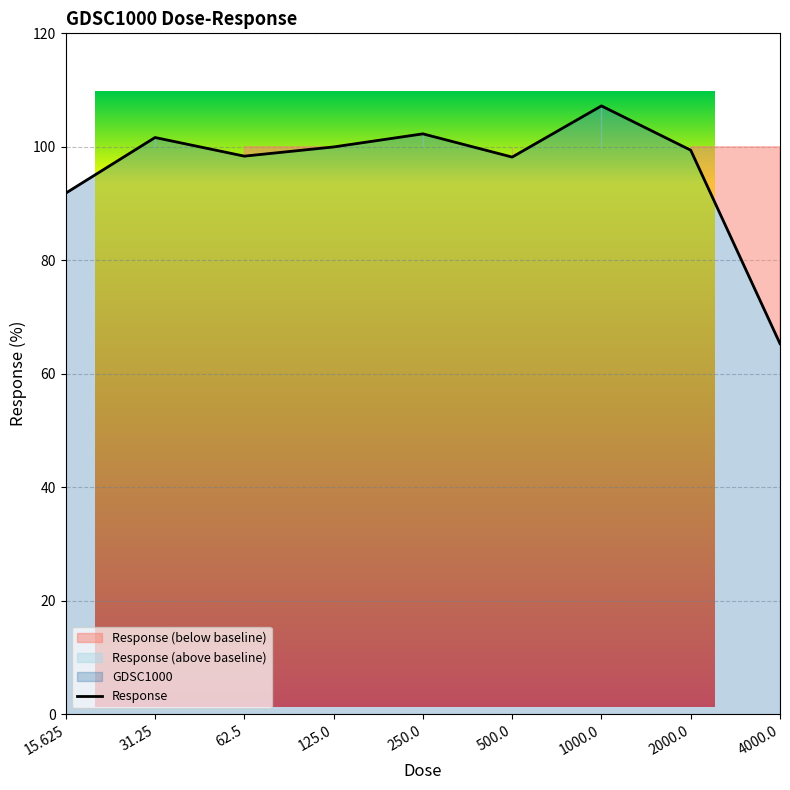

What is the greatest value displayed?

107.2